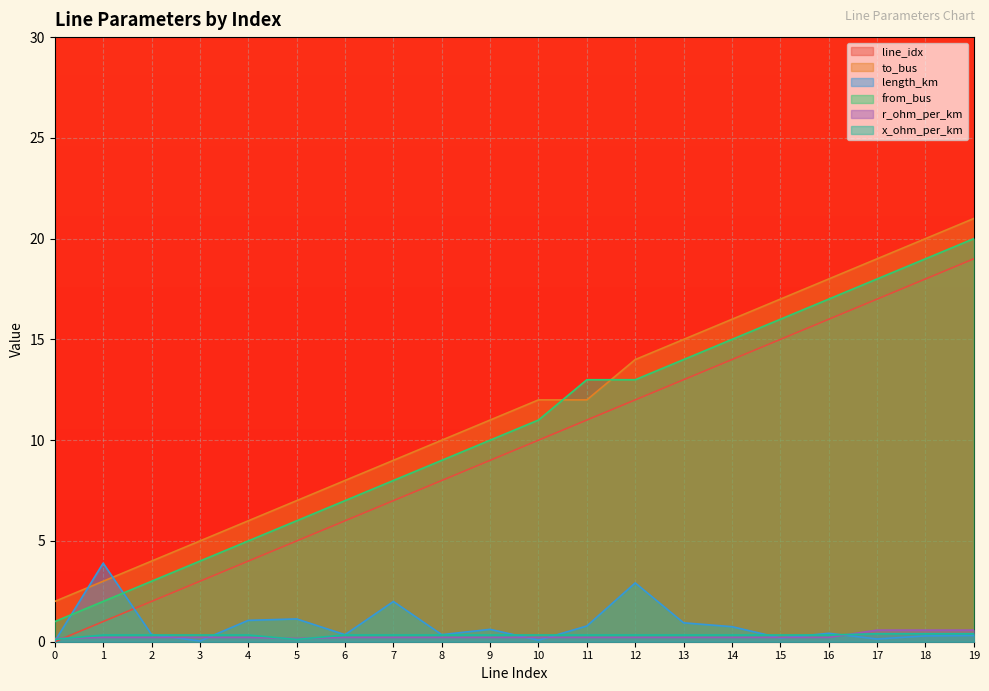

What is the sum of all line_idx values?

190.0